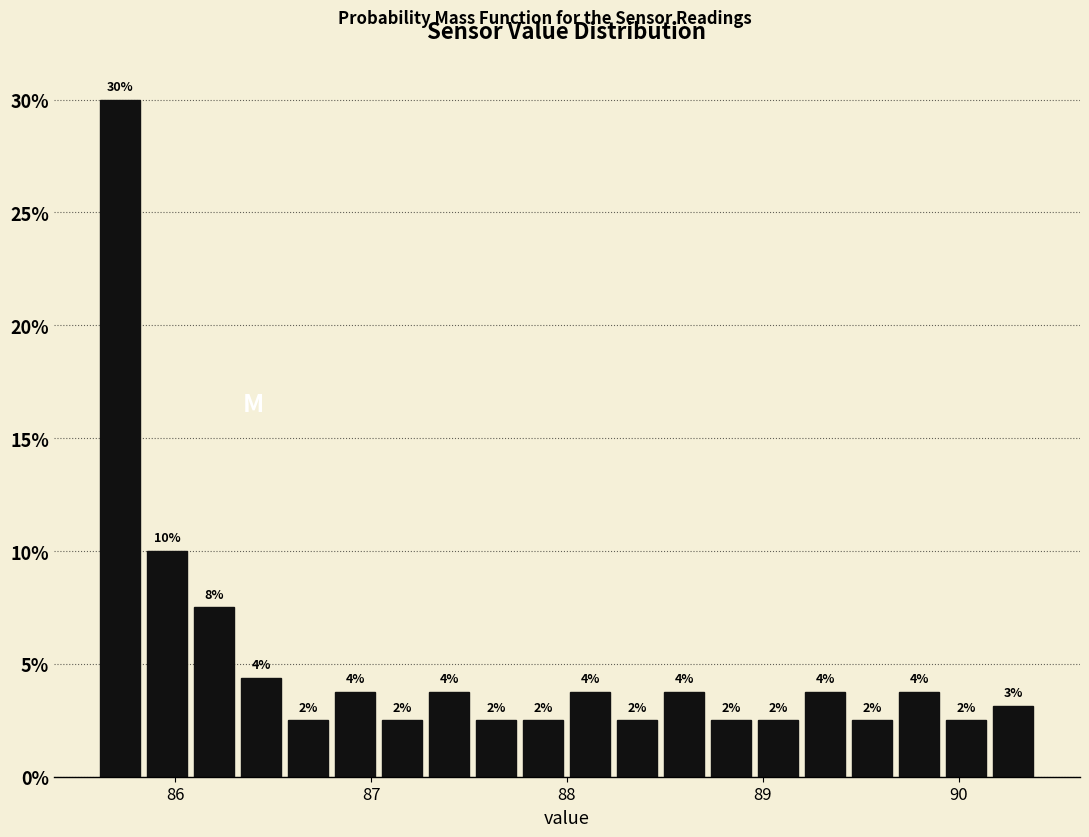

Around what value on the x-axis is the tallest bar? Give the approximate position of its centre, as read against the axis.

85.7